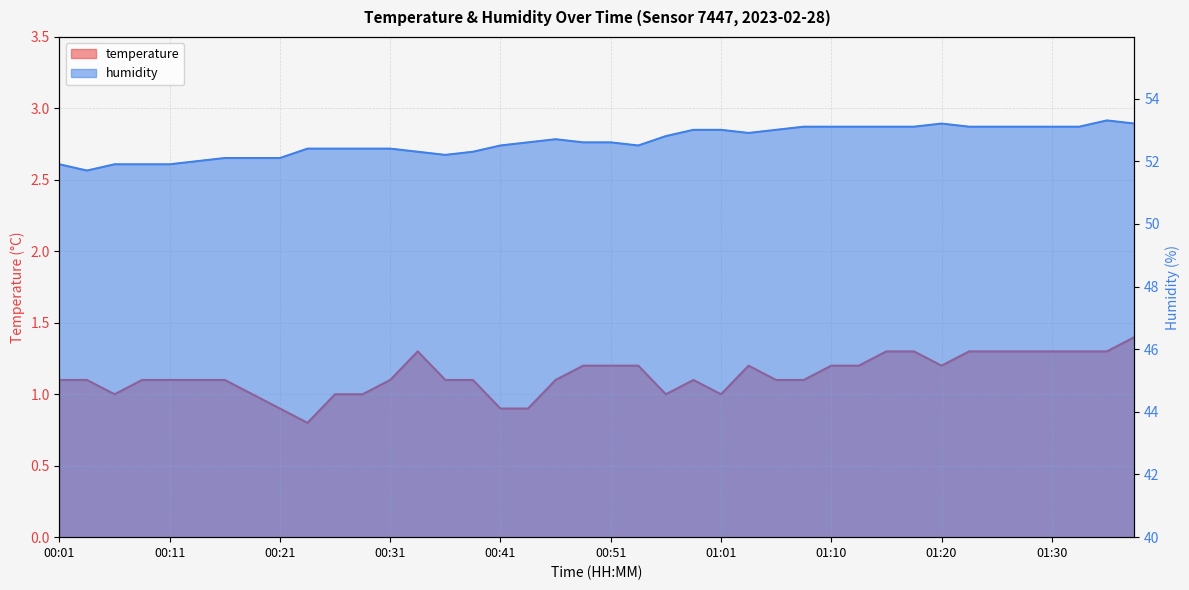

What is the maximum value shown in the chart?

53.3